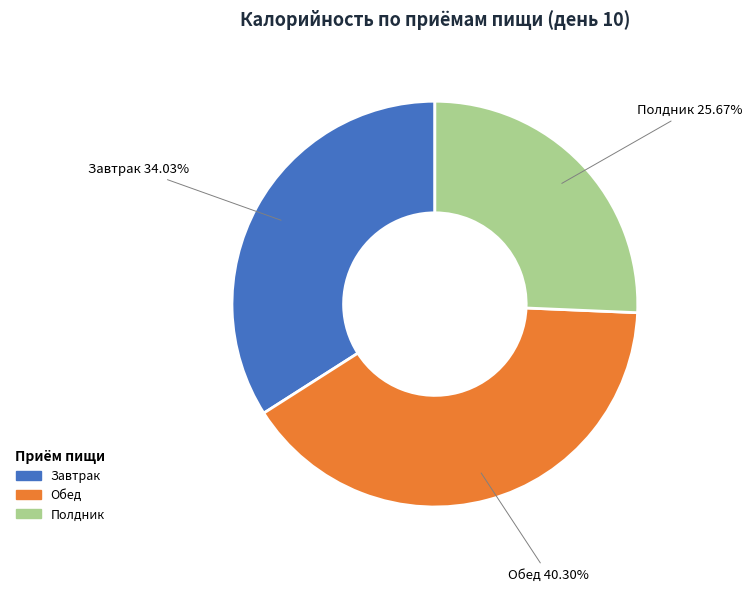

What is the total percentage of Полдник and Обед?

66.0%